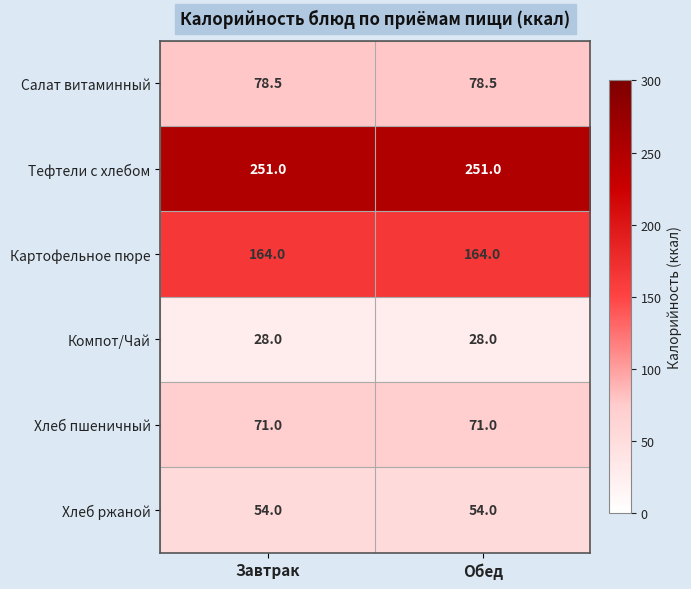

The Хлеб пшеничный series shows 118.2 at Завтрак. True or false?

False